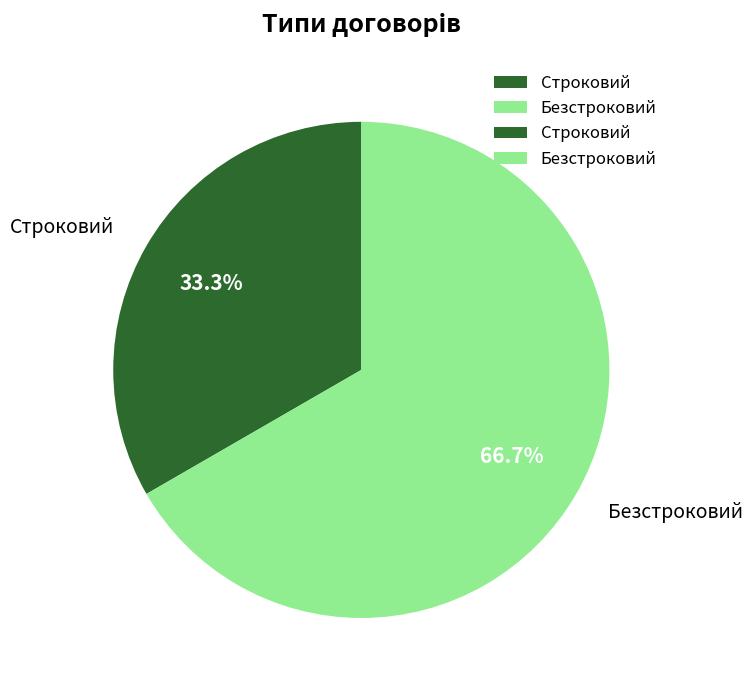

Is there a majority slice in this chart?

Yes